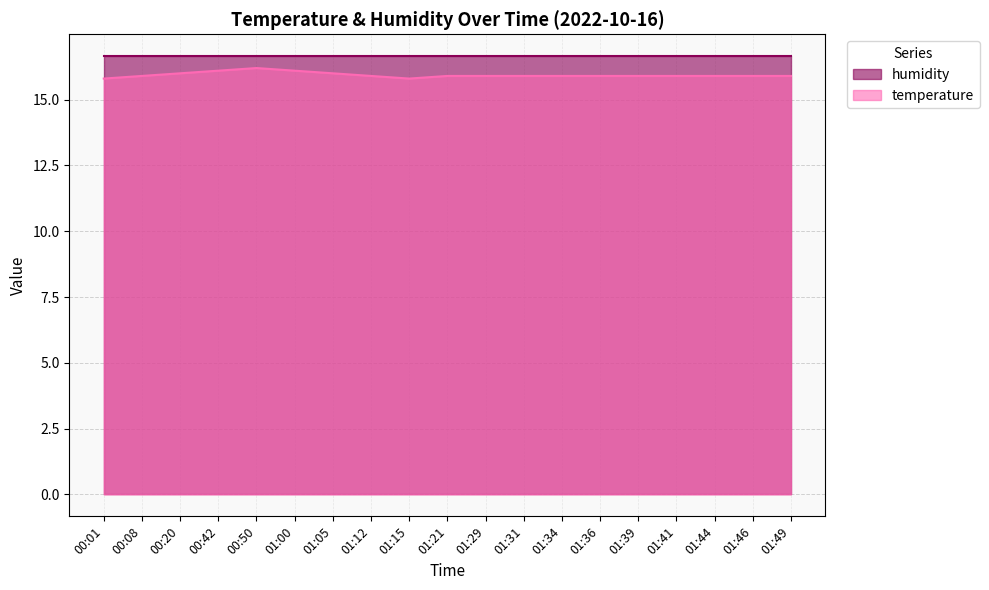

Rank the categories by value from lowest to highest.

00:01, 01:15, 00:08, 01:12, 01:21, 01:29, 01:31, 01:34, 01:36, 01:39, 01:41, 01:44, 01:46, 01:49, 00:20, 01:05, 00:42, 01:00, 00:50